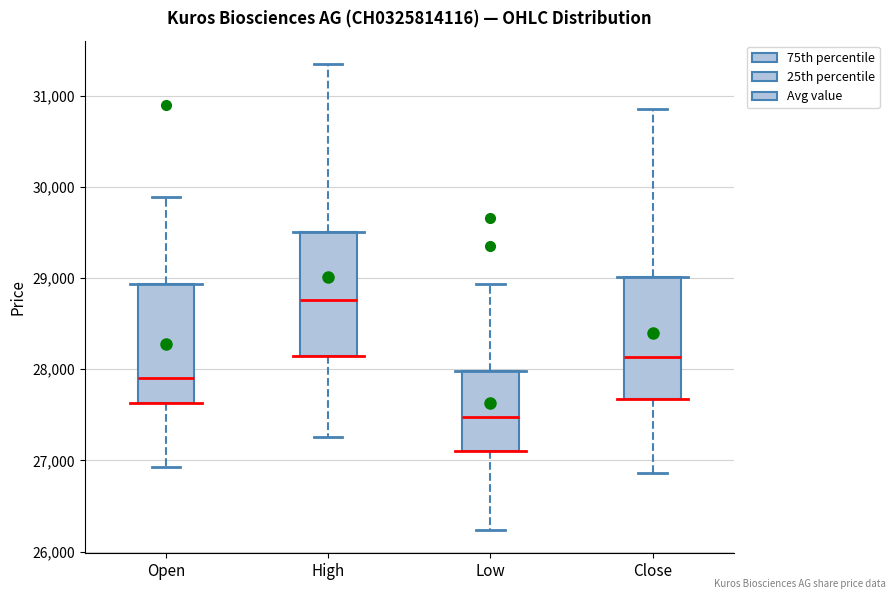

Reading left to right, read every box against the y-axis: the position of its median line, the range the box covers, and the ends of its whiskers. The values are not printed on the chart, so give them approximately, as read against the axis.

Open: median 27900, box 27600 to 28900, whiskers 26900 to 29900
High: median 28800, box 28100 to 29500, whiskers 27300 to 31300
Low: median 27500, box 27100 to 28000, whiskers 26200 to 28900
Close: median 28100, box 27700 to 29000, whiskers 26900 to 30900